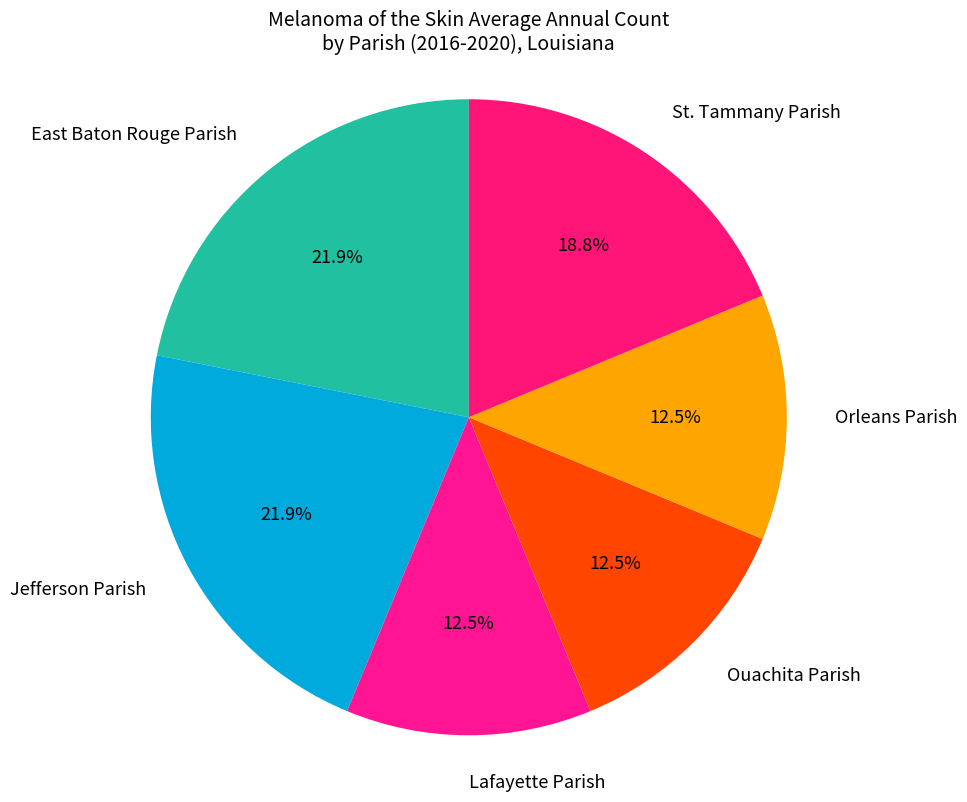

What portion of the pie excludes Orleans Parish?

87.5%